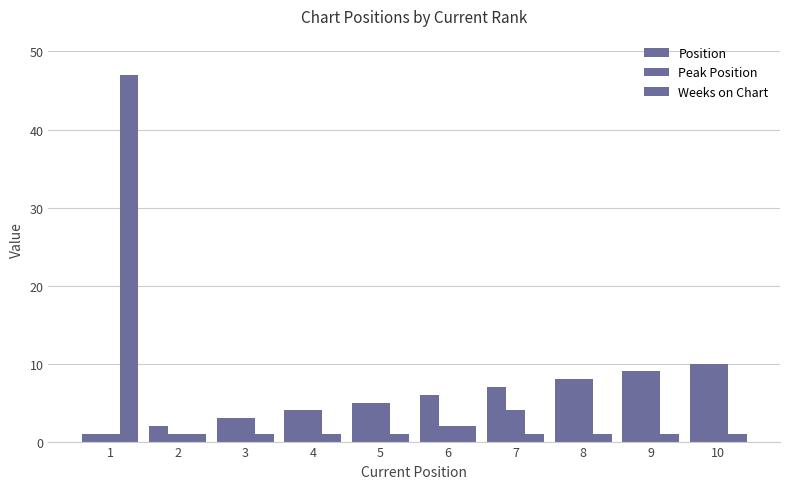

Rank the categories by Peak Position value from highest to lowest.

10, 9, 8, 5, 4, 7, 3, 6, 1, 2